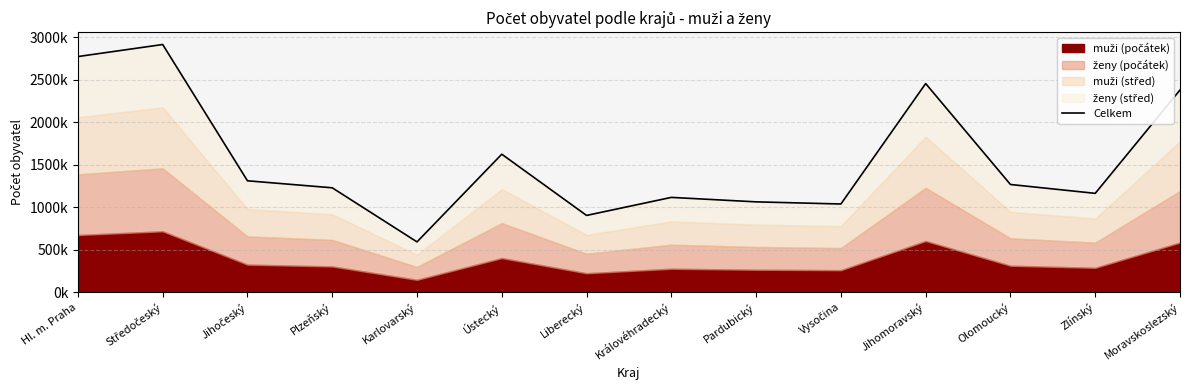

True or false: the data shows 1035680 at Vysočina.

True